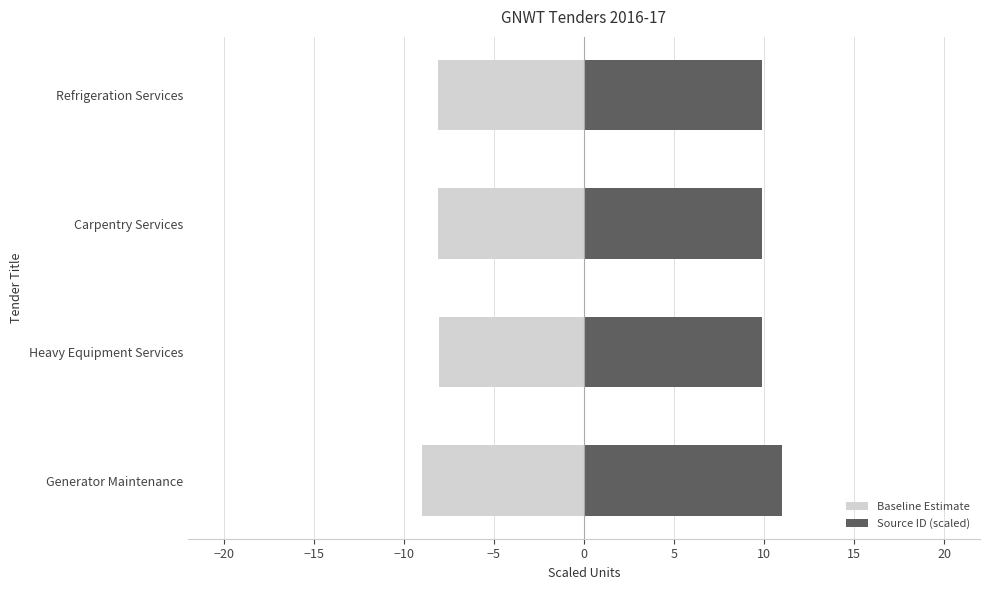

Reading left to right, extract all data points from this chart.

Baseline Estimate: -9.0	-8.1	-8.1	-8.1
Source ID (scaled): 11.0	9.9	9.9	9.9